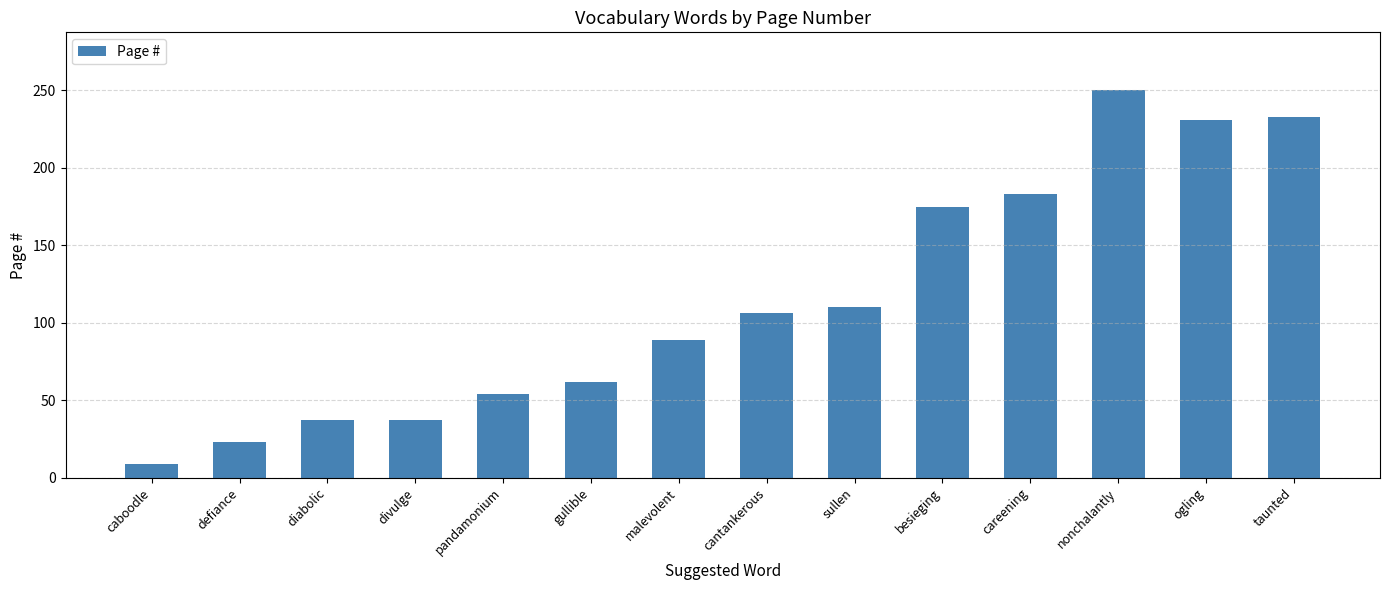

How many series are shown in this chart?

1